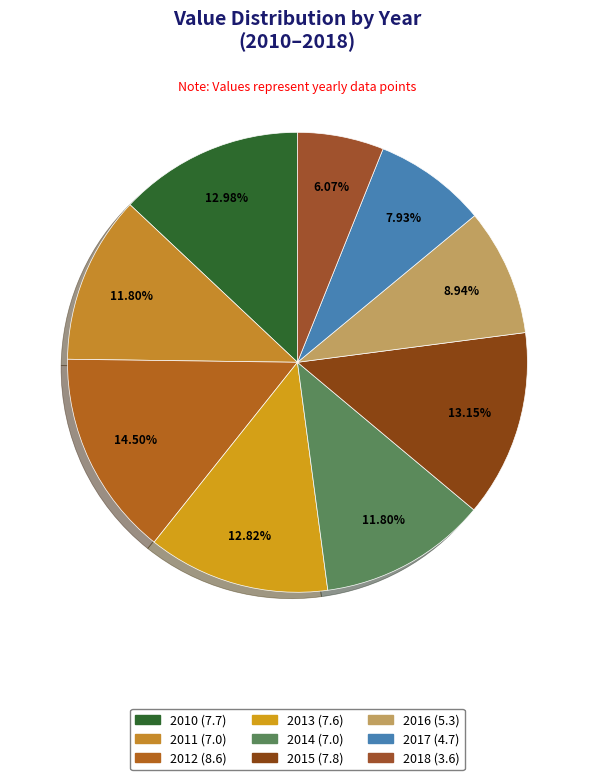

What is the smallest slice in the pie chart?

2018